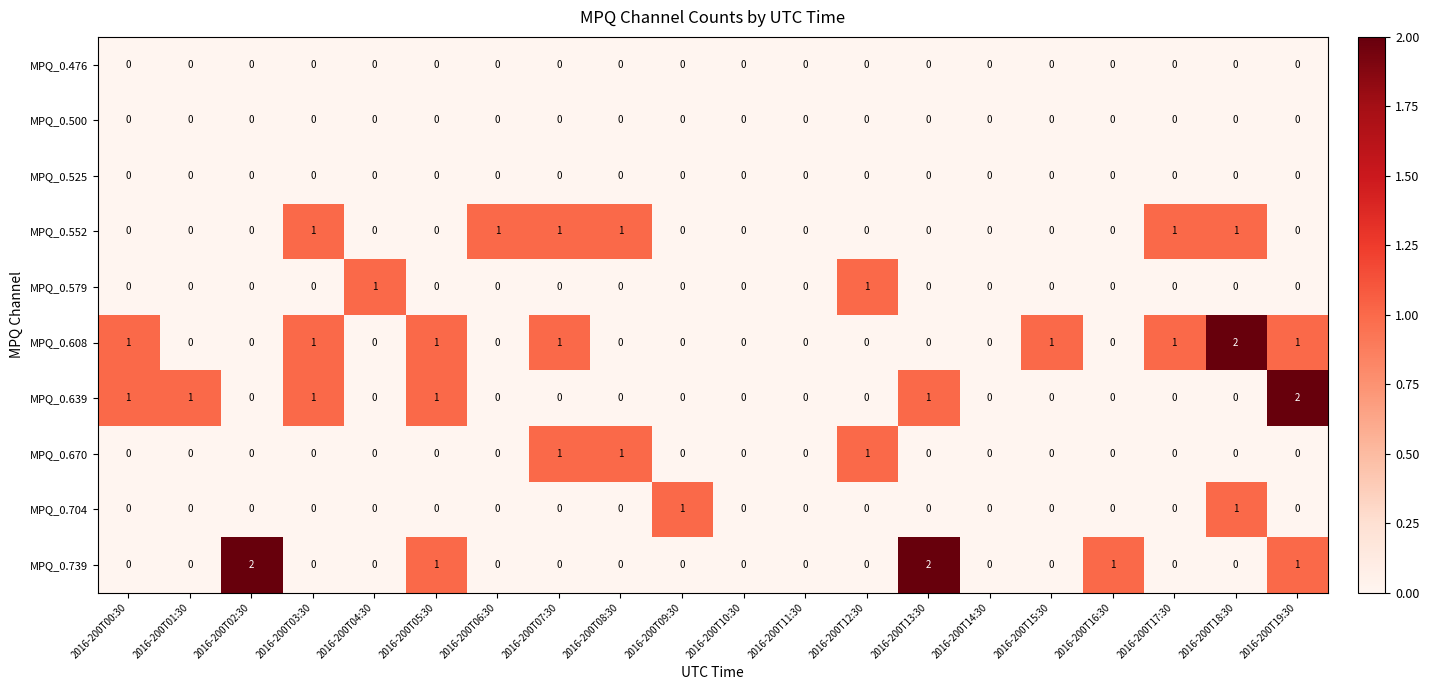

What is the sum of all MPQ_0.639 values?

7